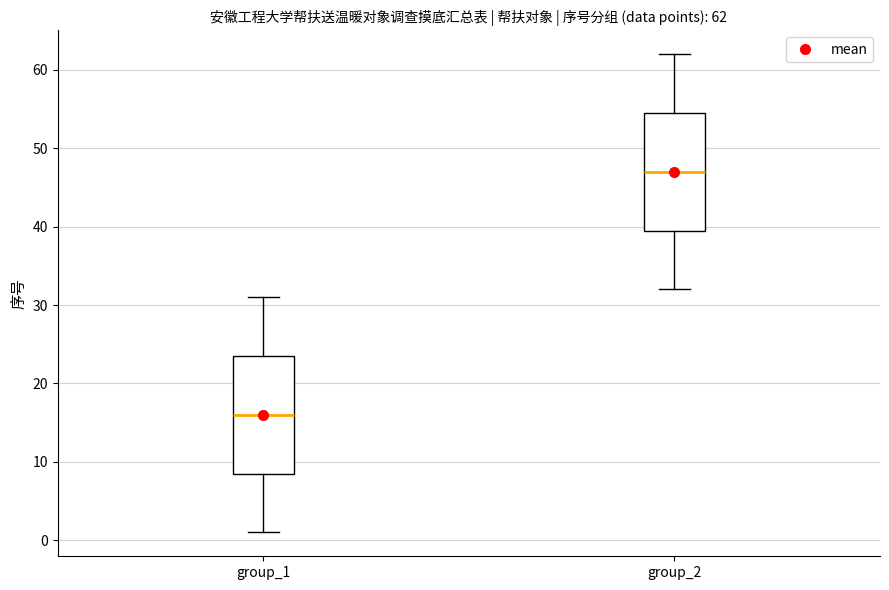

Which box's median line is the lowest?

group_1